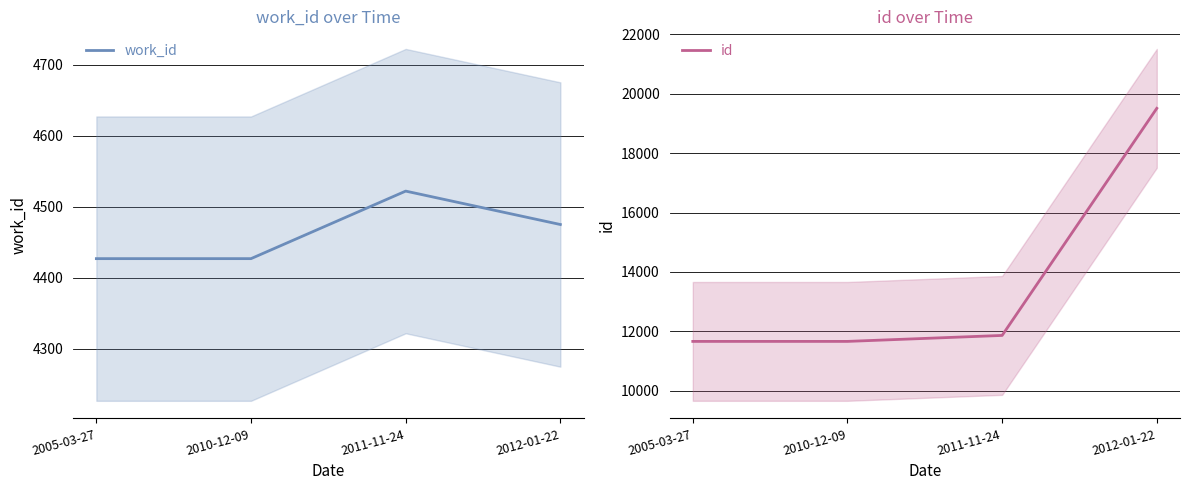

Is the value of work_id at 2011-11-24 greater than the value of id at 2010-12-09?

No